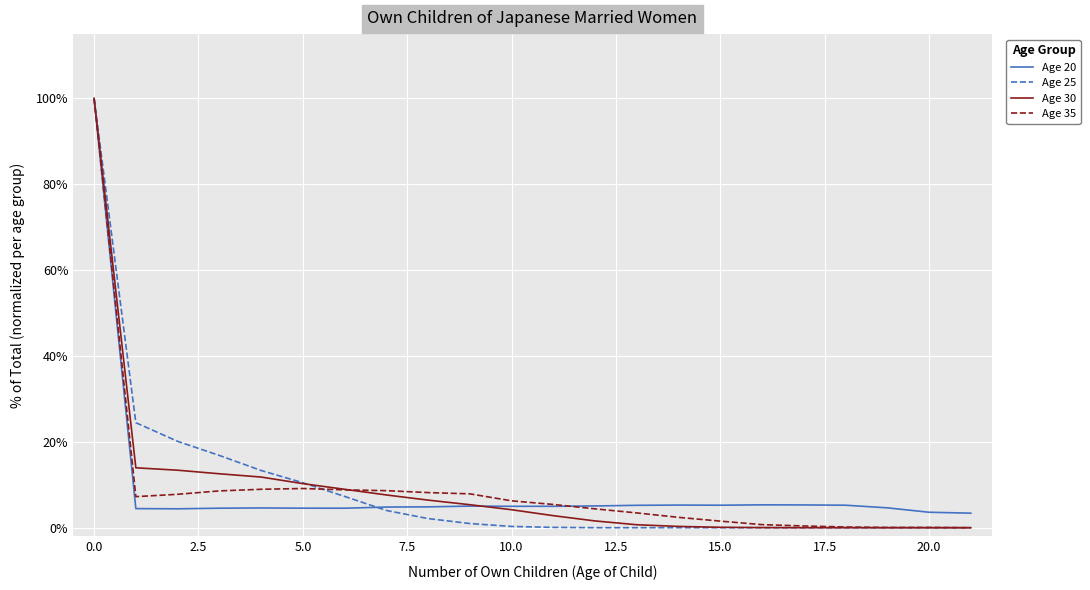

What is the lowest value of the Age 20 series?

3.4